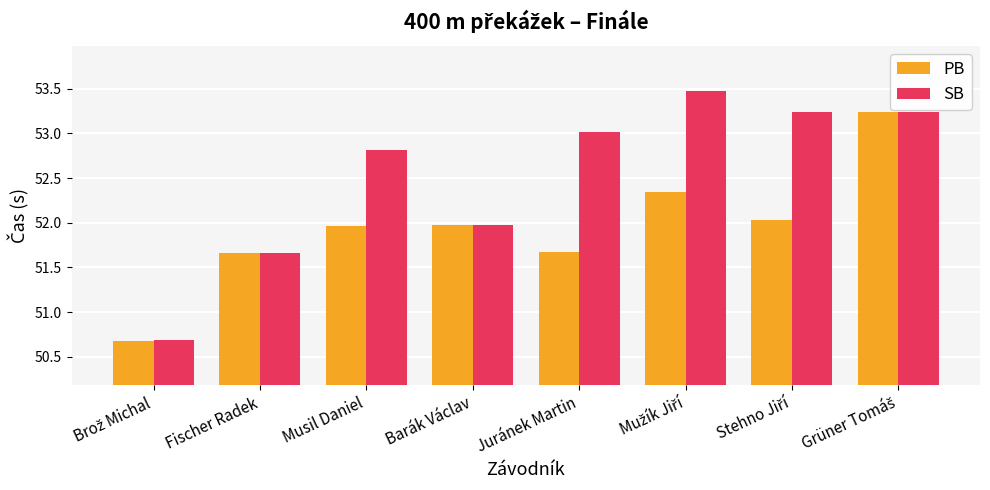

Where is SB nearest to the value 52?

Barák Václav